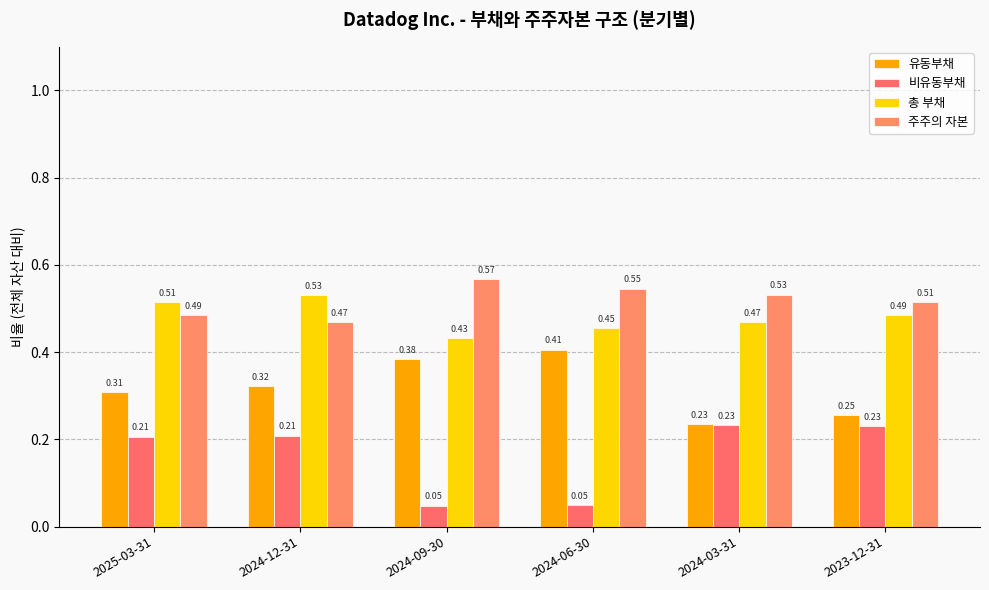

What is the label of the 1st bar from the left?

2025-03-31